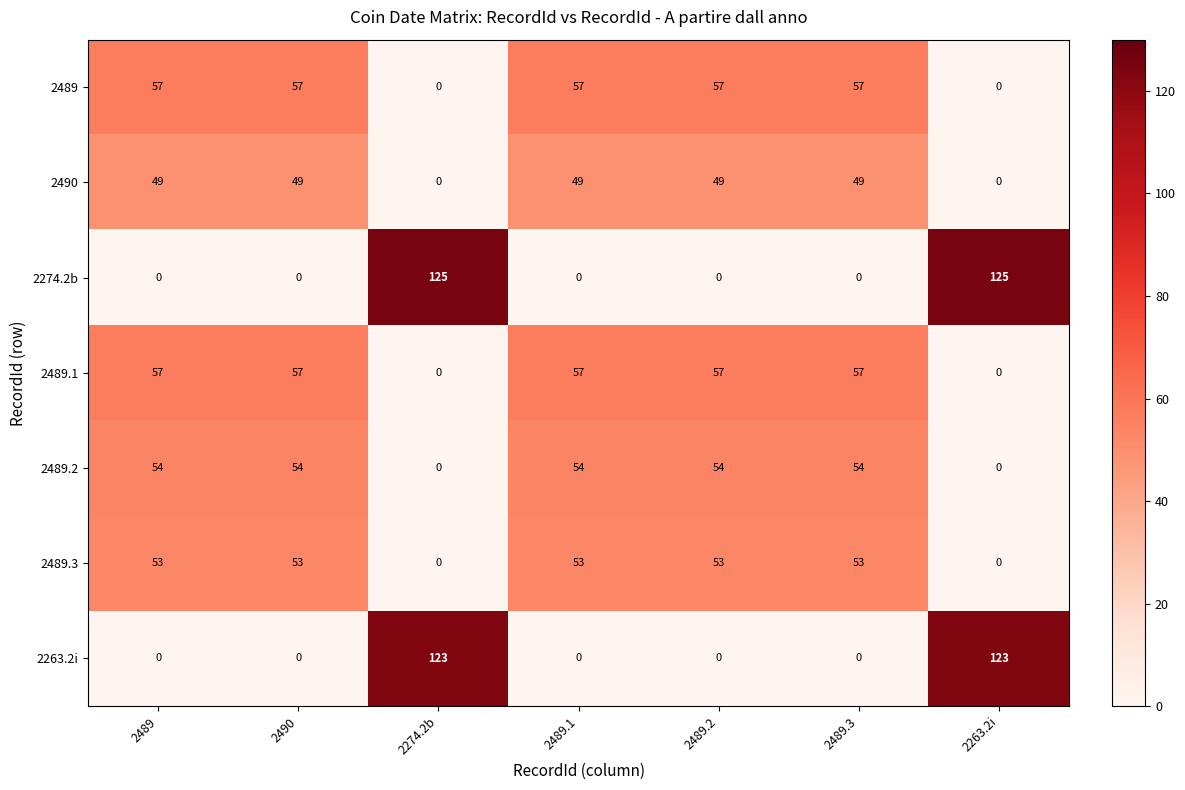

The 2490 series shows 0 at 2274.2b. True or false?

True